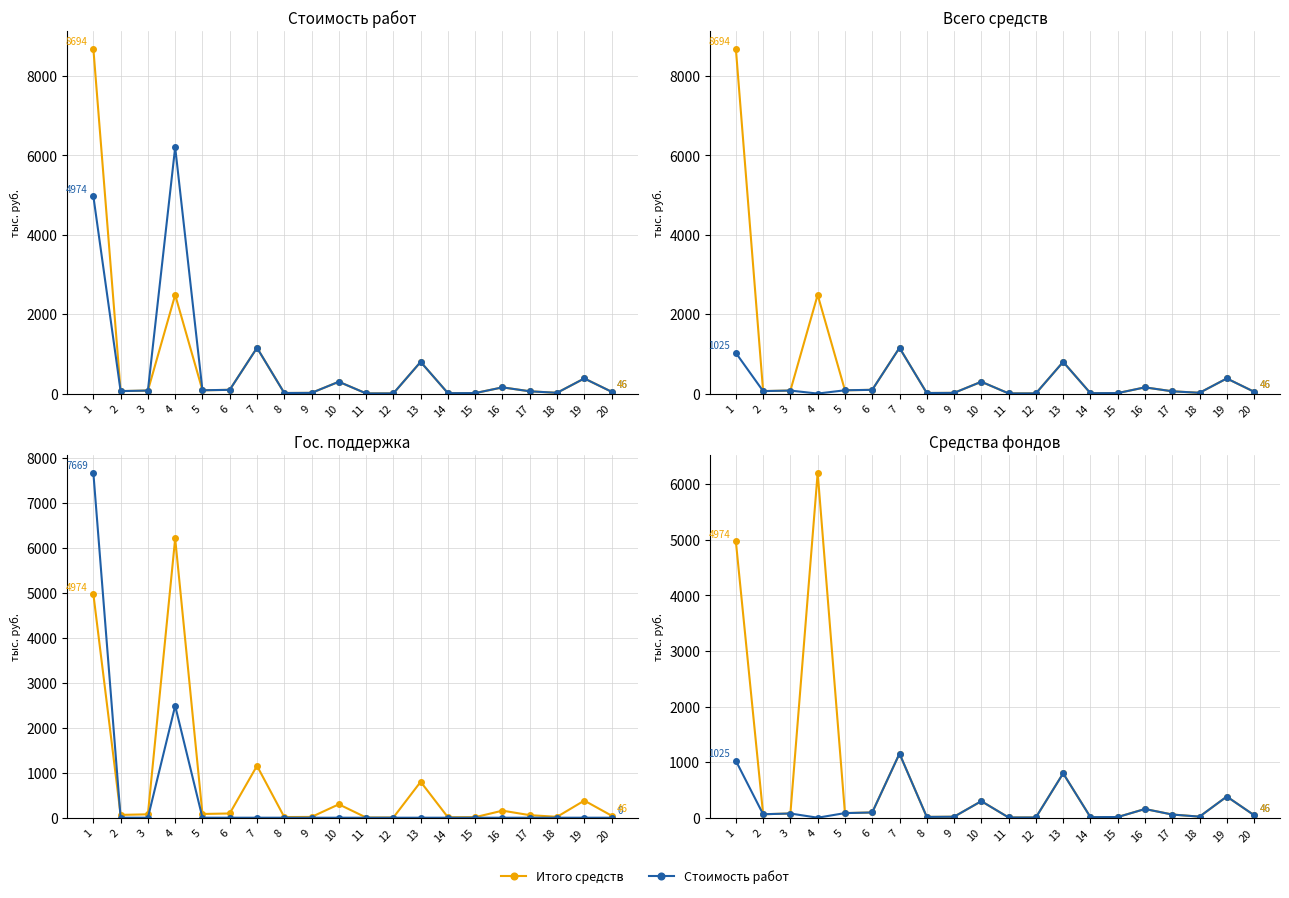

True or false: Стоимость работ and Итого средств intersect in this chart.

False